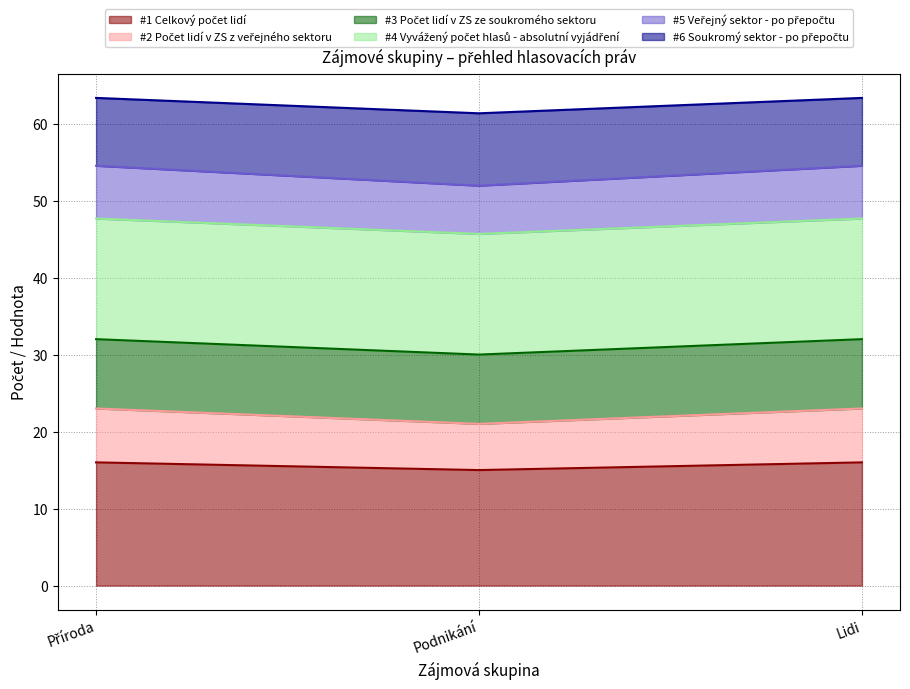

The Počet lidí v ZS z veřejného sektoru series shows 7.8 at Podnikání. True or false?

False